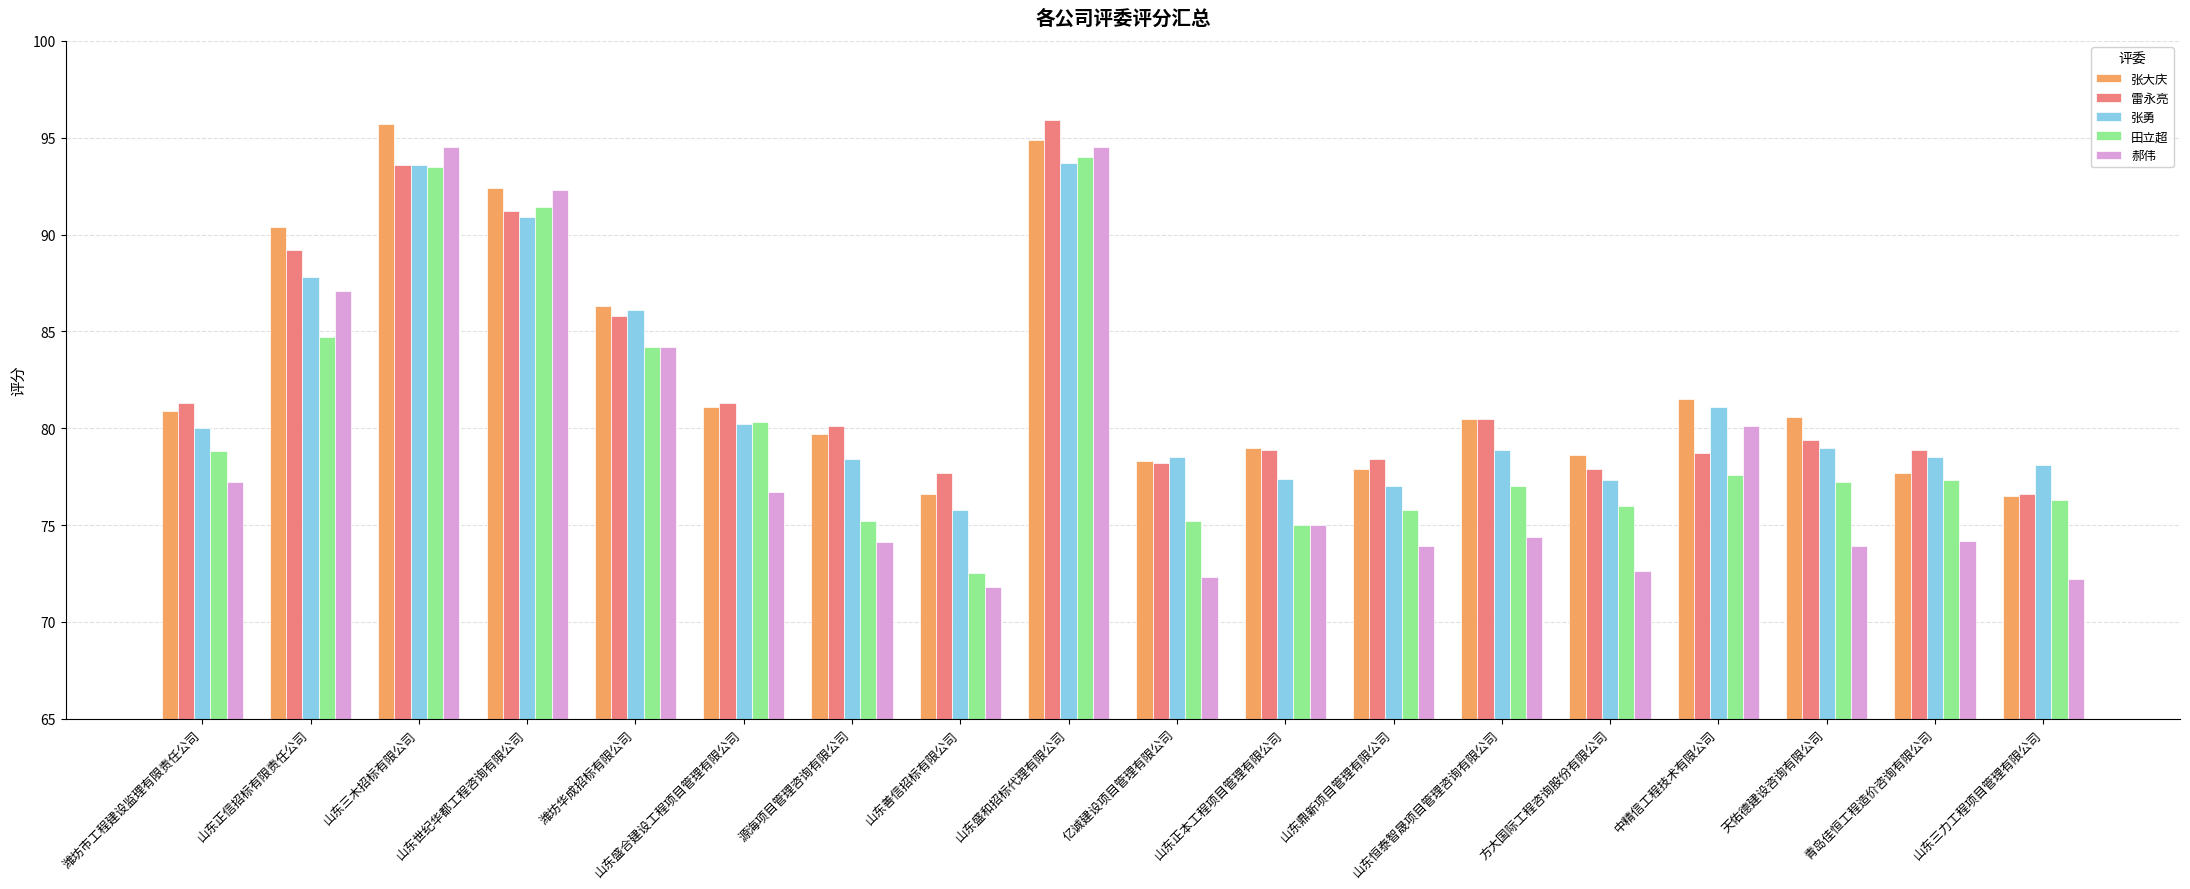

True or false: 郝伟 has a value of 80.1 at 中精信工程技术有限公司.

True